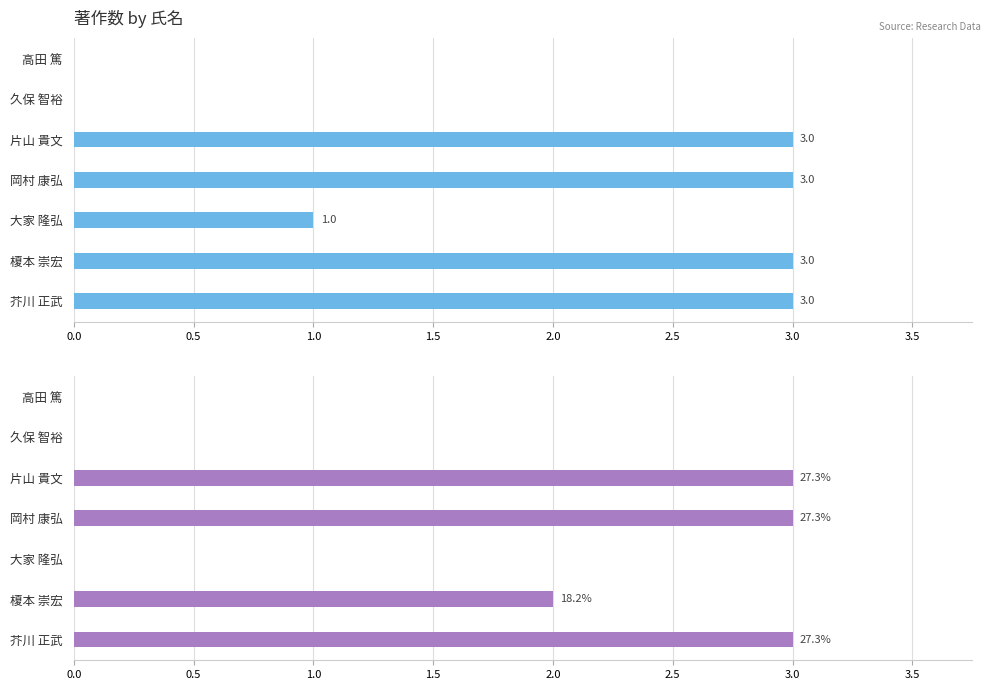

Count the 著作合計 values in the range 0 to 3.

7